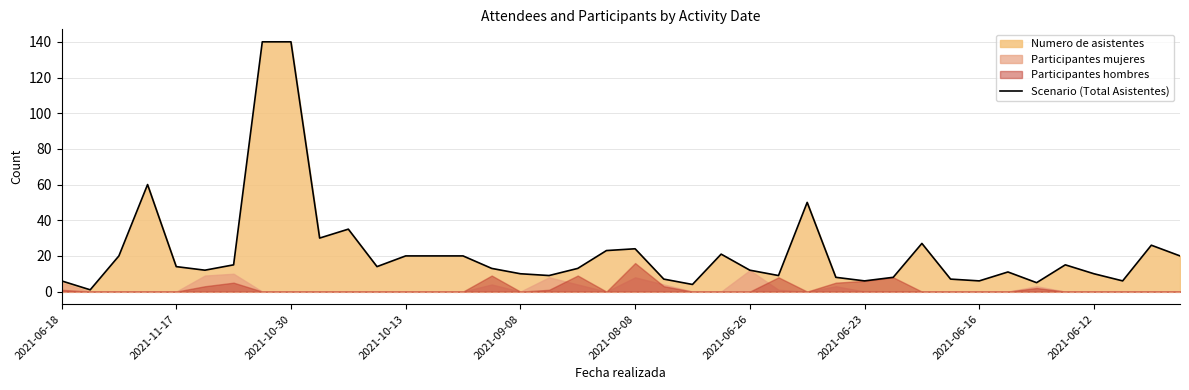

Reading right to left, extract all data points from this chart.

20	26	6	10	15	5	11	6	7	27	8	6	8	50	9	12	21	4	7	24	23	13	9	10	13	20	20	20	14	35	30	140	140	15	12	14	60	20	1	6